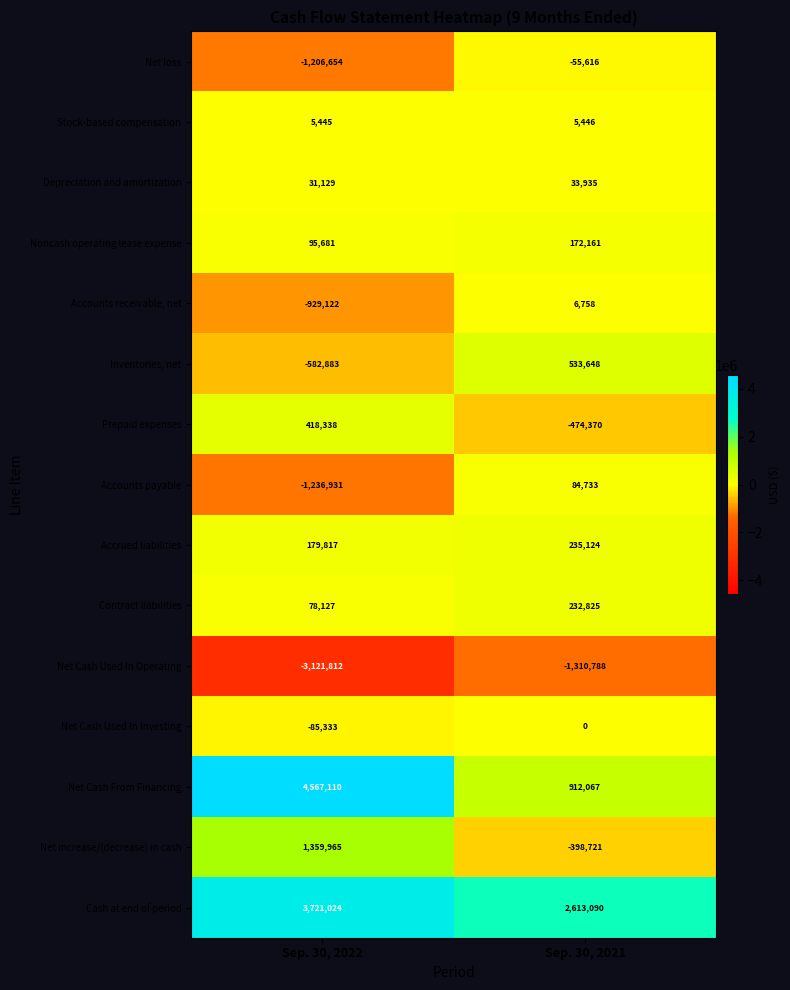

What is the average value of the Stock-based compensation series?

5446